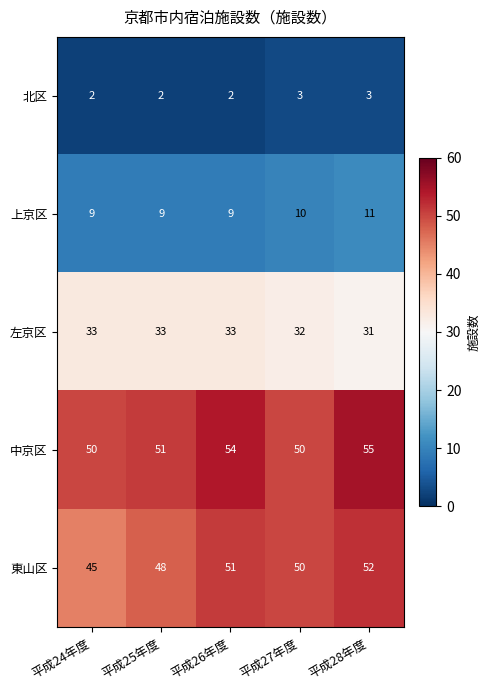

What is the smallest value displayed?

2